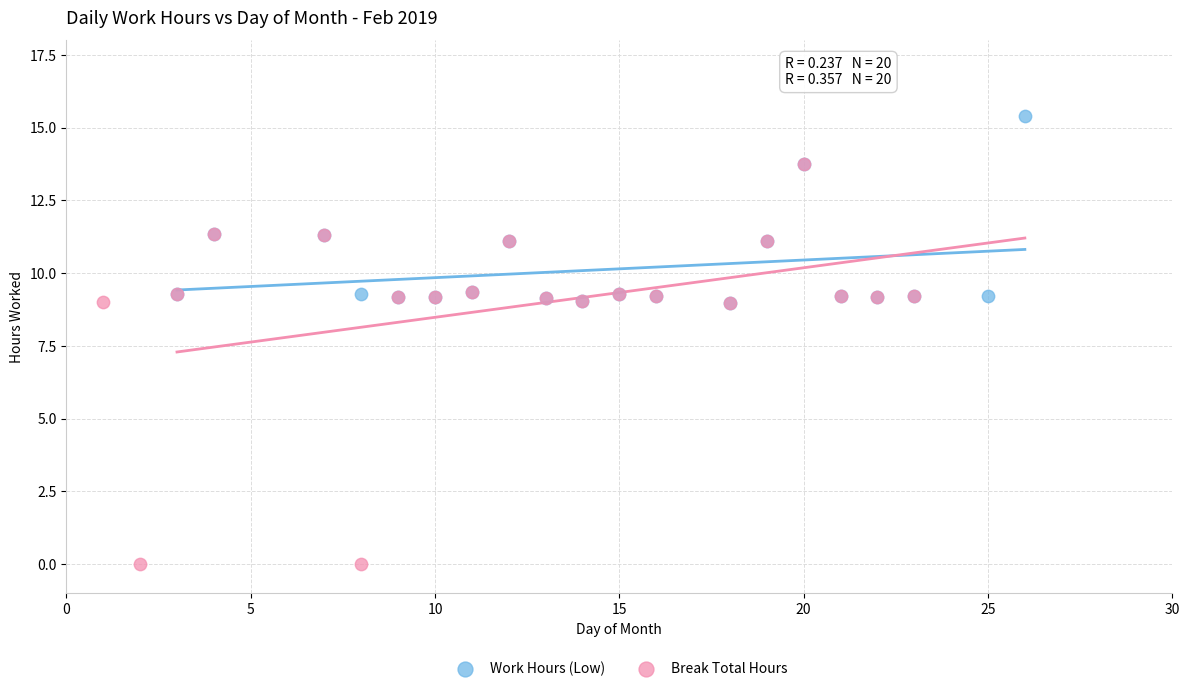

What are all the series names shown in the legend?

Work Hours (Low), Break Total Hours